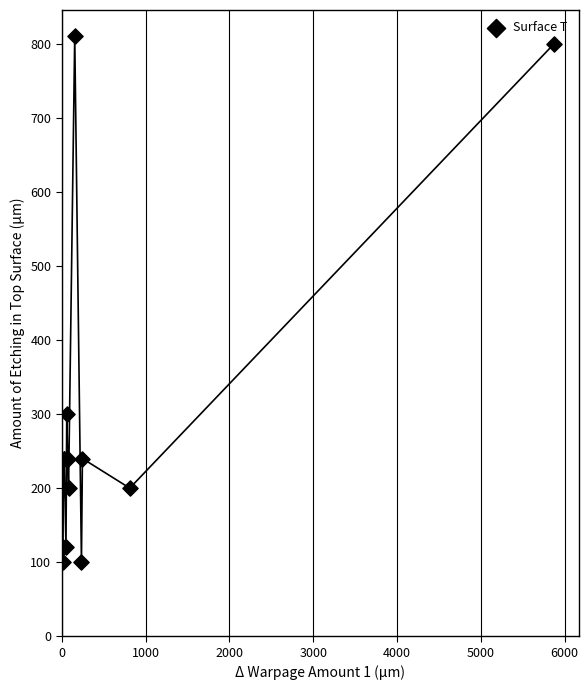

What Y value in the scatter plot is closest to 455?

300